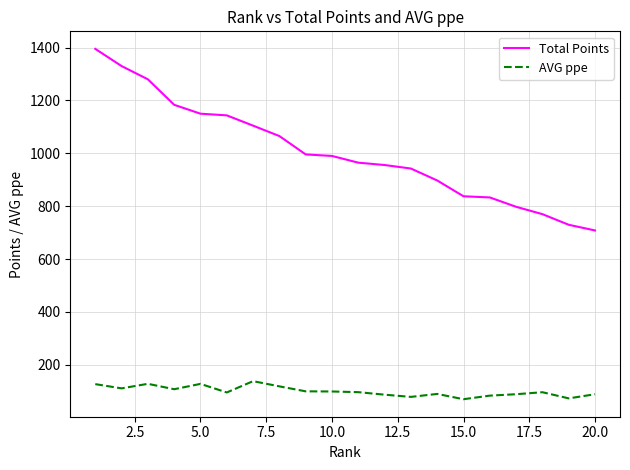

Which series has the largest range (max minus min)?

Total Points